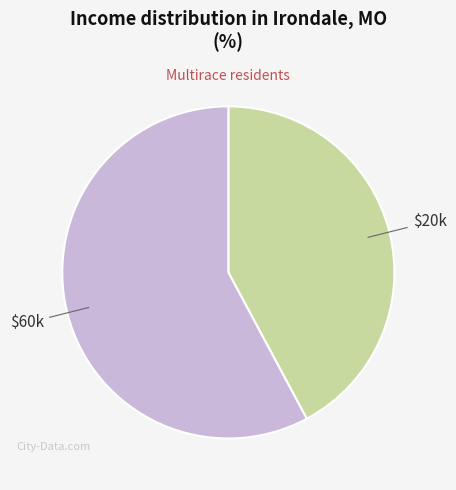

The $20k slice represents 36% of the pie. True or false?

False